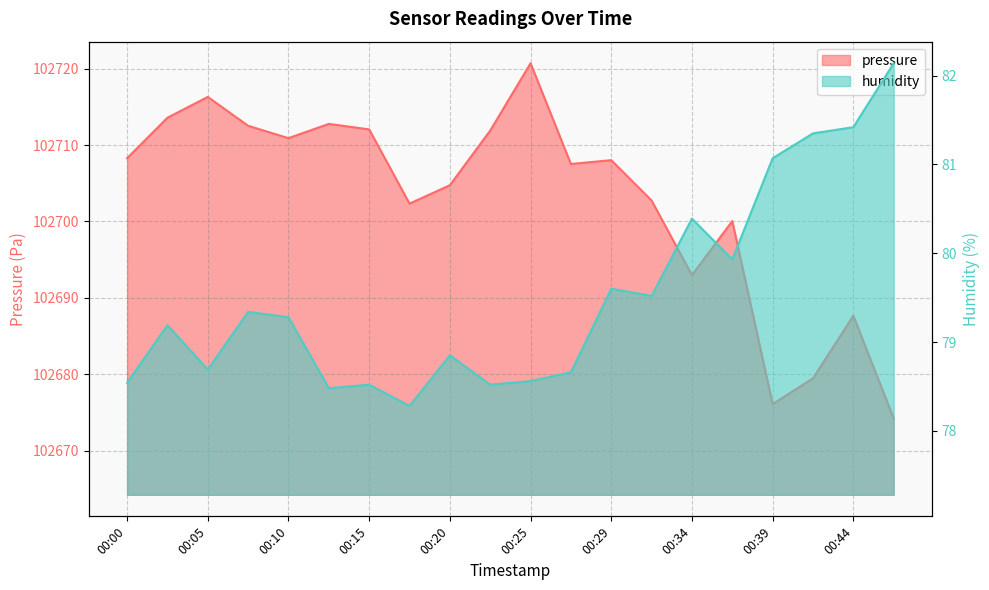

Rank the series by their average value, from lowest to highest.

humidity, pressure